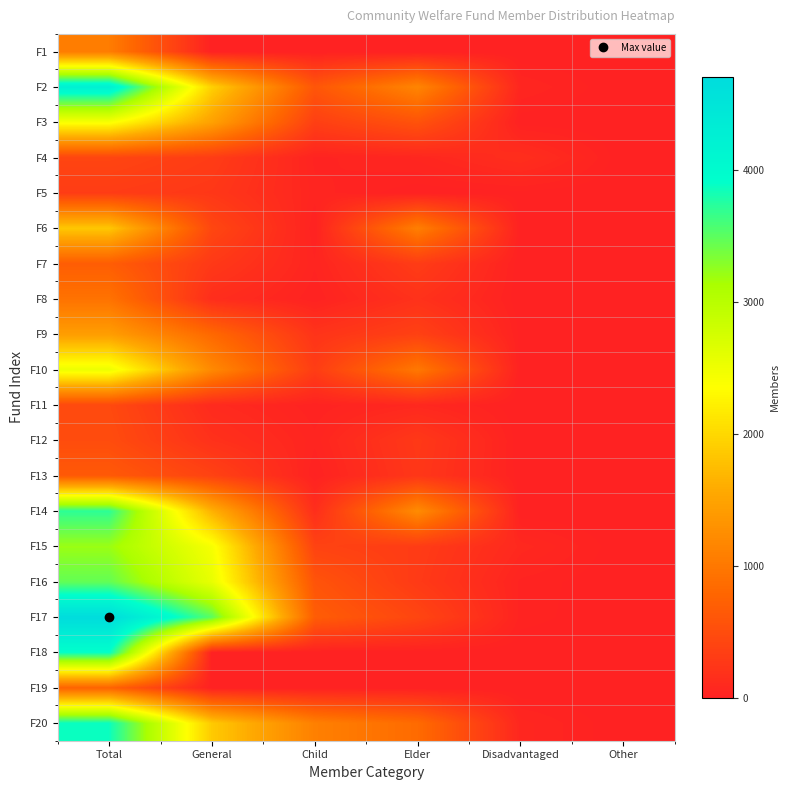

What is the maximum value shown in the chart?

4702